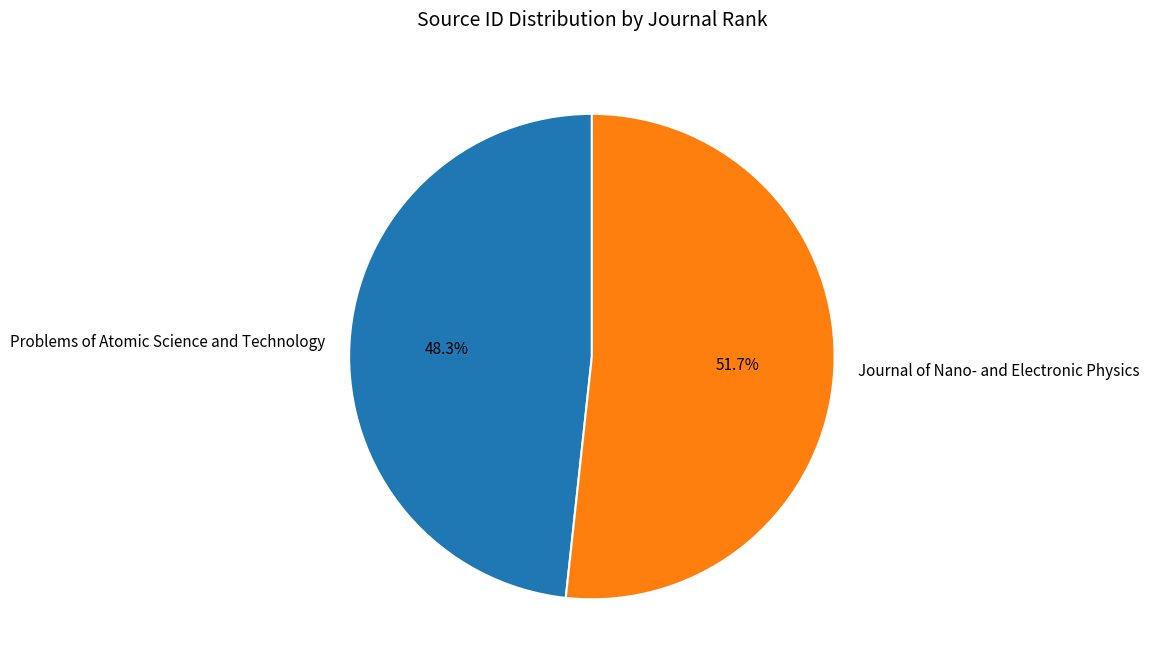

Between Journal of Nano- and Electronic Physics and Problems of Atomic Science and Technology, which is larger?

Journal of Nano- and Electronic Physics